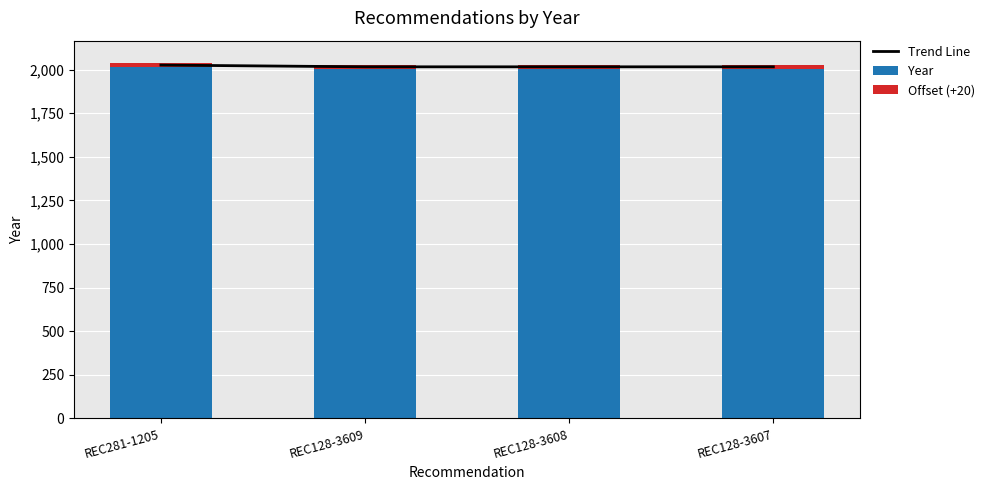

Reading left to right, extract all data points from this chart.

Trend Line: REC281-1205=2026	REC128-3609=2016	REC128-3608=2016	REC128-3607=2016
Year: REC281-1205=2016	REC128-3609=2006	REC128-3608=2006	REC128-3607=2006
Offset (+20): REC281-1205=20	REC128-3609=20	REC128-3608=20	REC128-3607=20